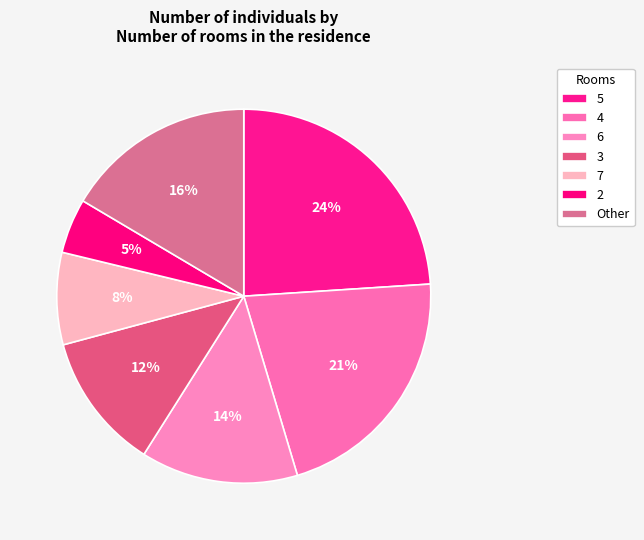

What is the smallest slice in the pie chart?

2